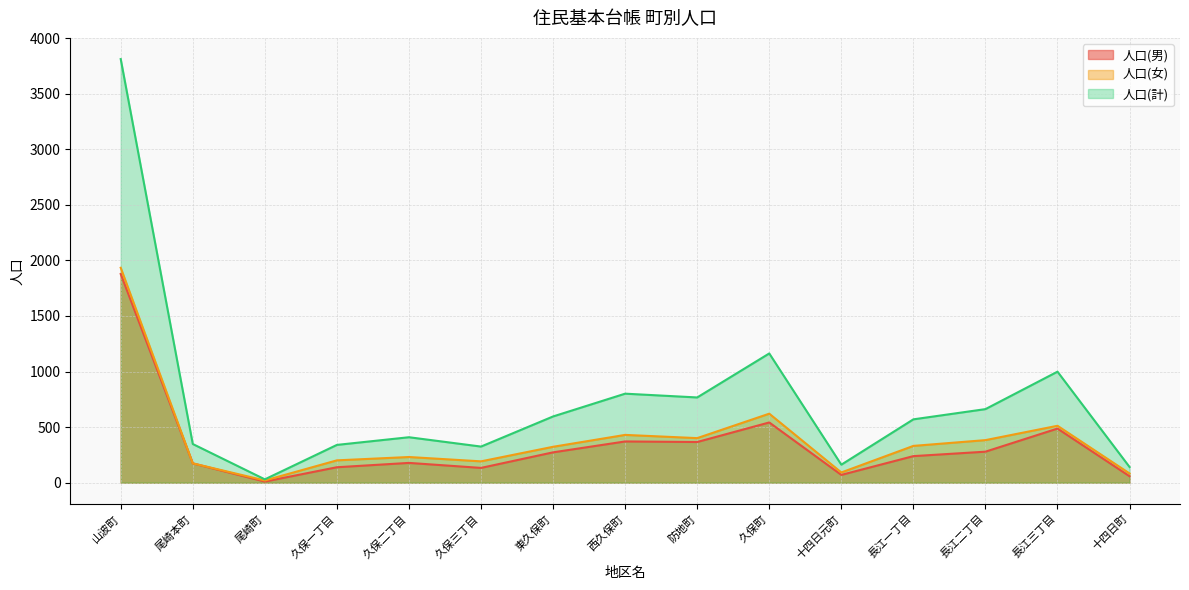

Reading left to right, extract all data points from this chart.

人口(男): 山波町=1878	尾崎本町=174	尾崎町=10	久保一丁目=139	久保二丁目=178	久保三丁目=133	東久保町=273	西久保町=371	防地町=366	久保町=542	十四日元町=70	長江一丁目=239	長江二丁目=279	長江三丁目=487	十四日町=58
人口(女): 山波町=1934	尾崎本町=174	尾崎町=20	久保一丁目=201	久保二丁目=231	久保三丁目=192	東久保町=323	西久保町=430	防地町=401	久保町=621	十四日元町=92	長江一丁目=331	長江二丁目=383	長江三丁目=512	十四日町=83
人口(計): 山波町=3812	尾崎本町=348	尾崎町=30	久保一丁目=340	久保二丁目=409	久保三丁目=325	東久保町=596	西久保町=801	防地町=767	久保町=1163	十四日元町=162	長江一丁目=570	長江二丁目=662	長江三丁目=999	十四日町=141